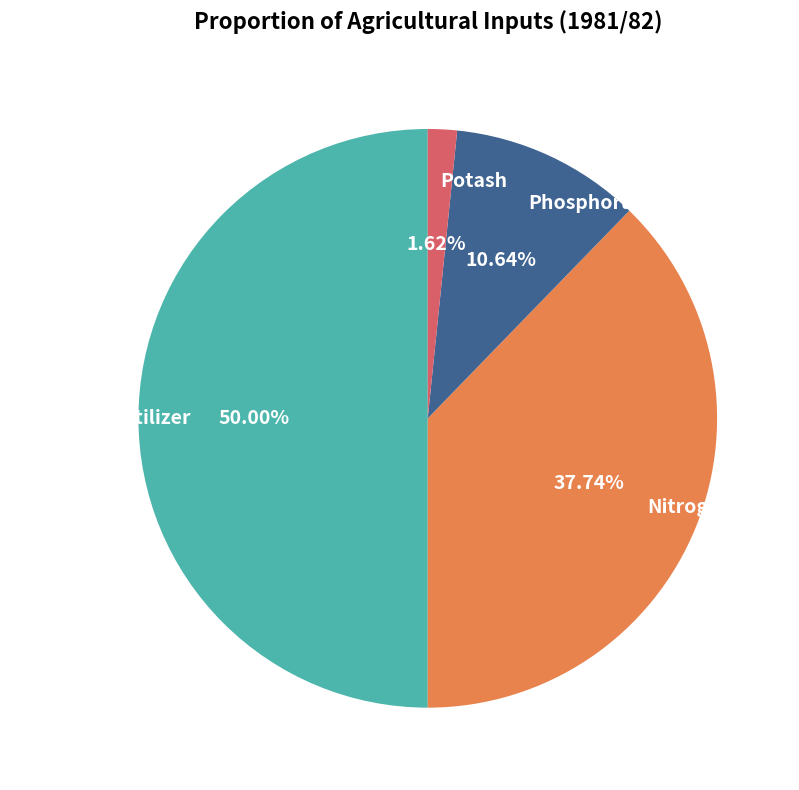

Which category has the smallest portion of the pie?

Potash